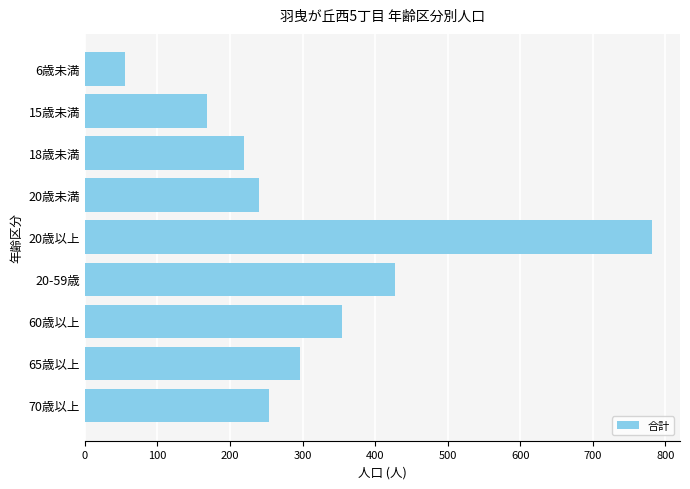

Reading bottom to top, transcribe all the data shown in this chart.

253	296	354	427	781	240	219	168	55